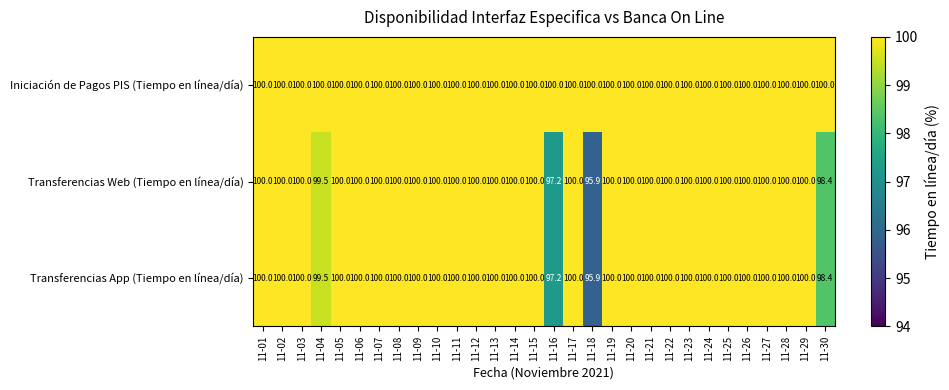

What is the greatest value displayed?

100.0